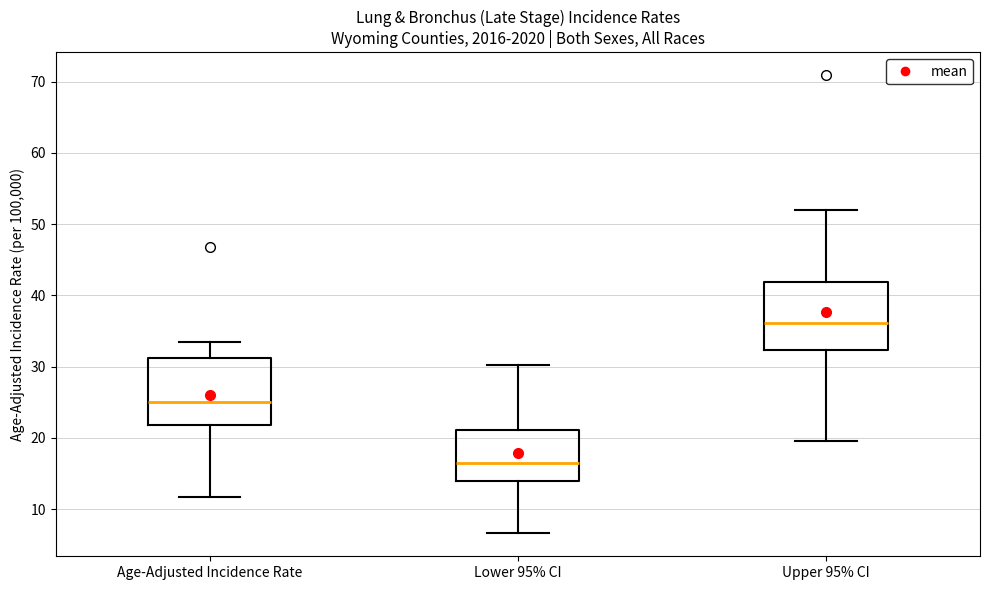

Where is the lower edge of the box for Lower 95% CI on the y-axis? The values are not printed on the chart, so give them approximately, as read against the axis.

14